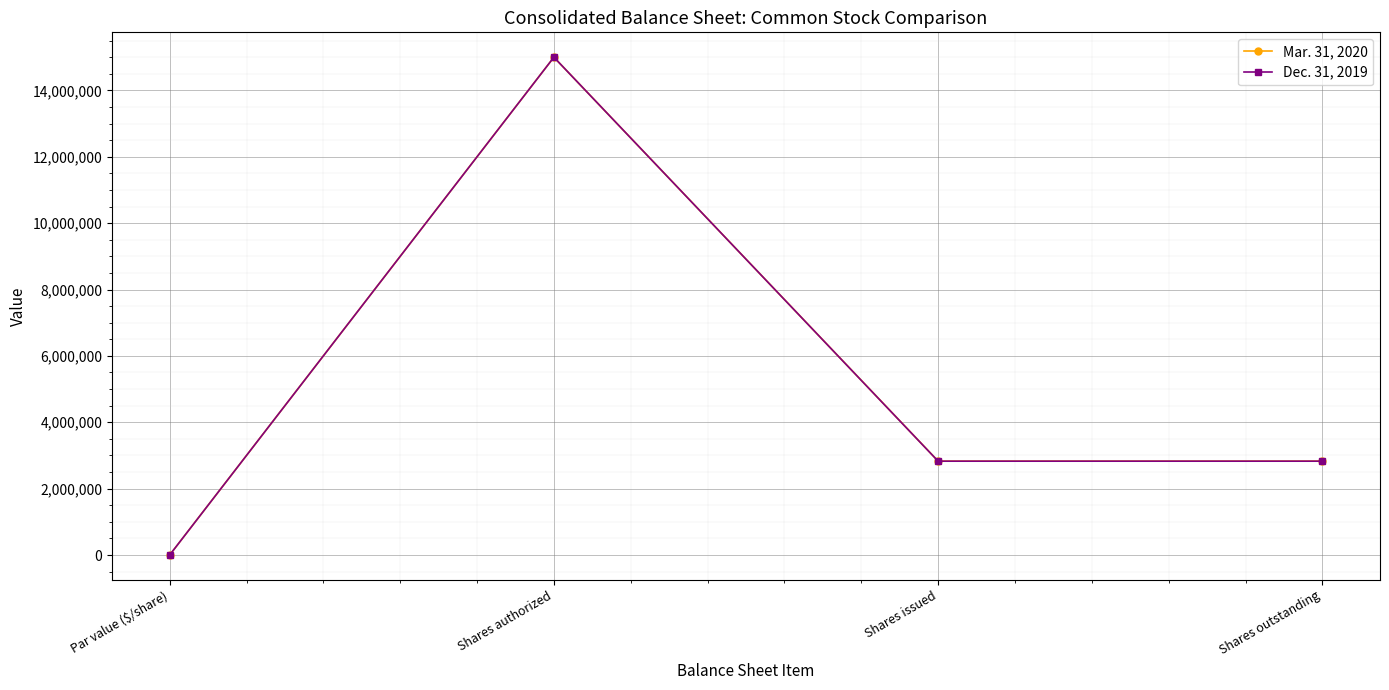

At which category is the sum across all series the highest?

Shares authorized